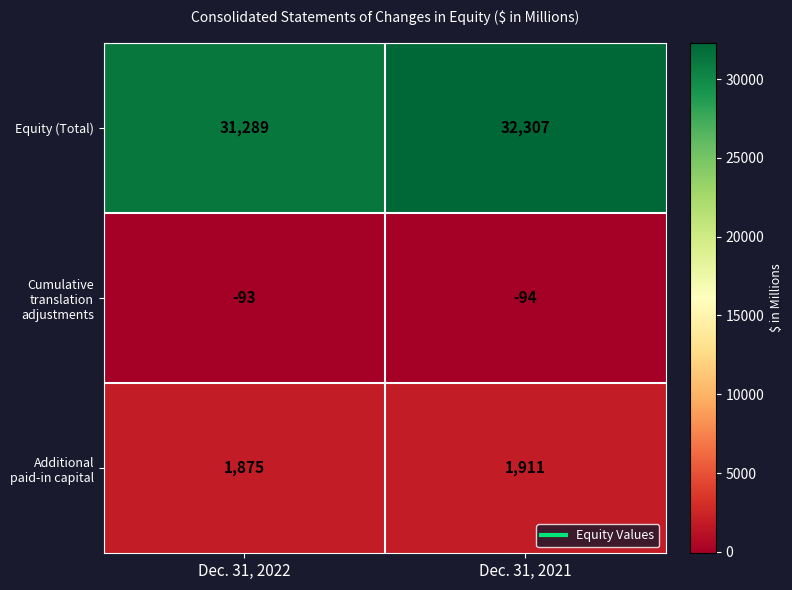

What is the sum of all Equity (Total) values?

63596